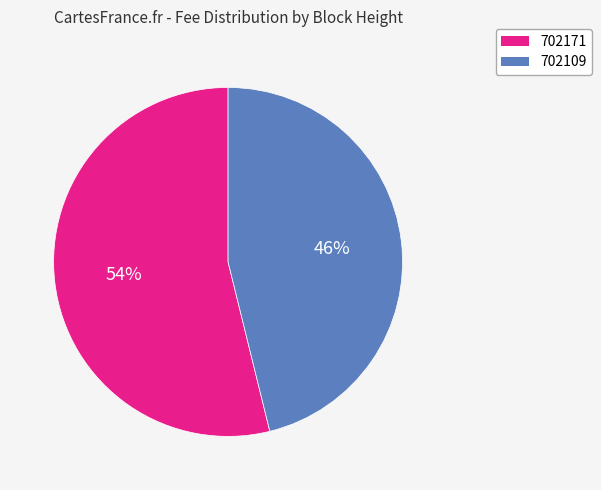

How many slices are in this pie chart?

2